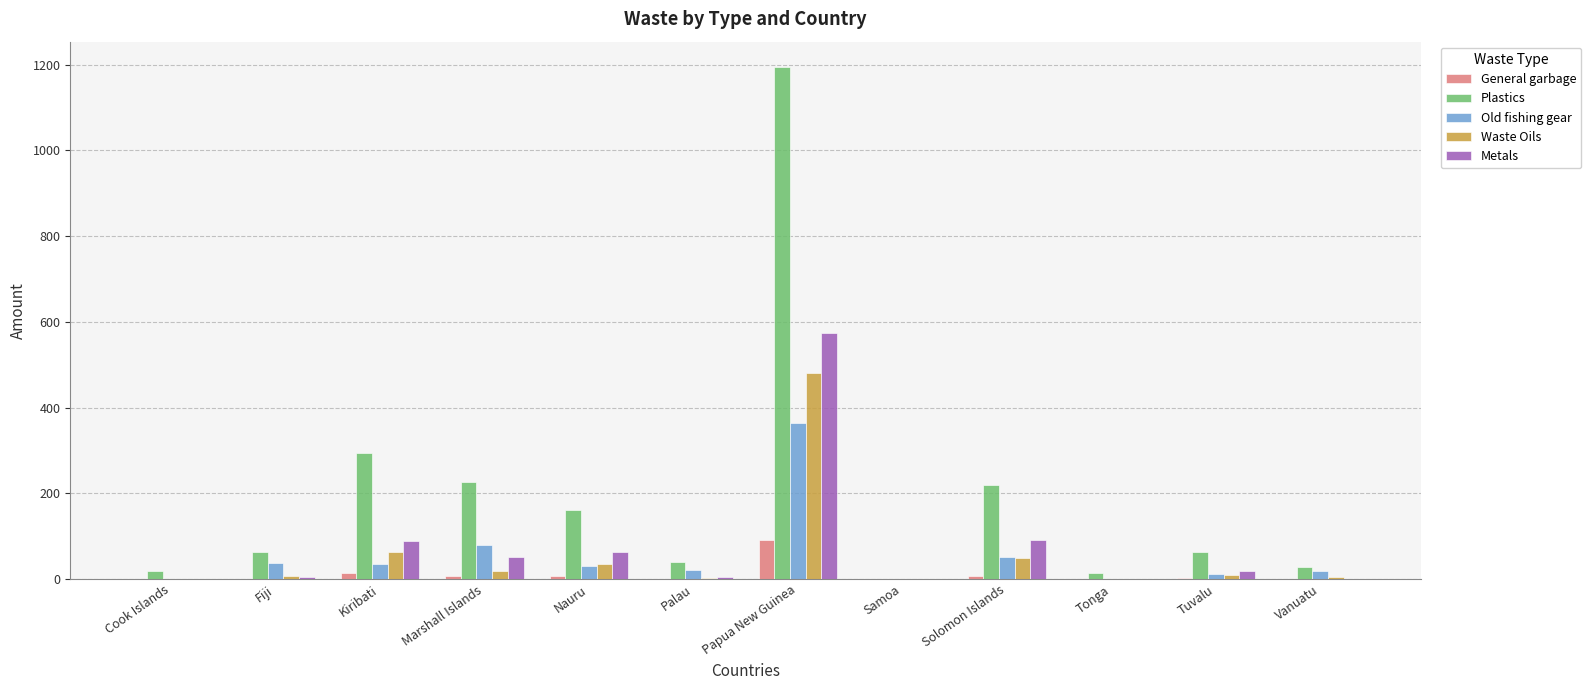

What is the greatest value displayed?

1194